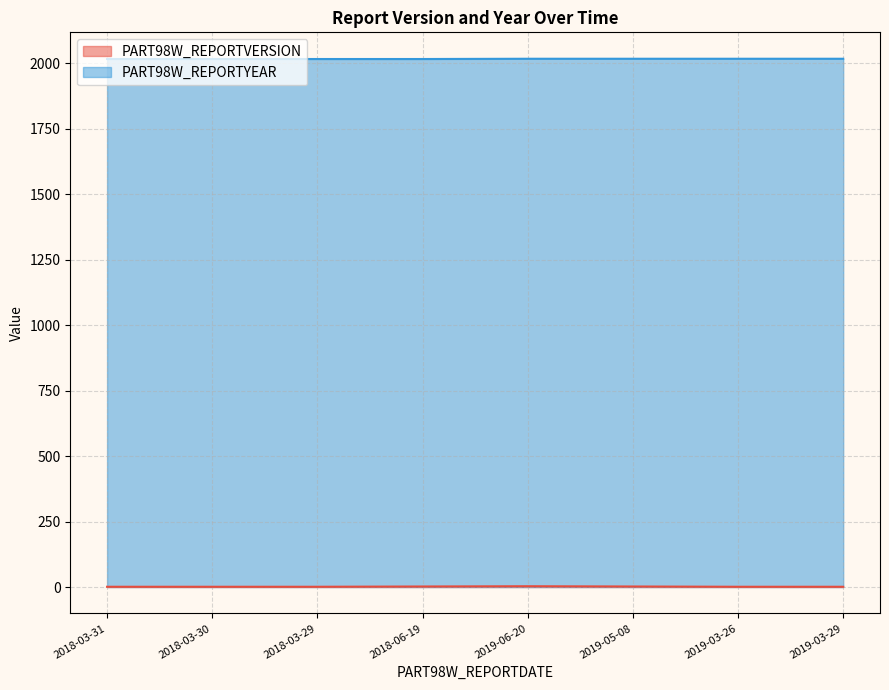

What is the maximum value shown in the chart?

2018